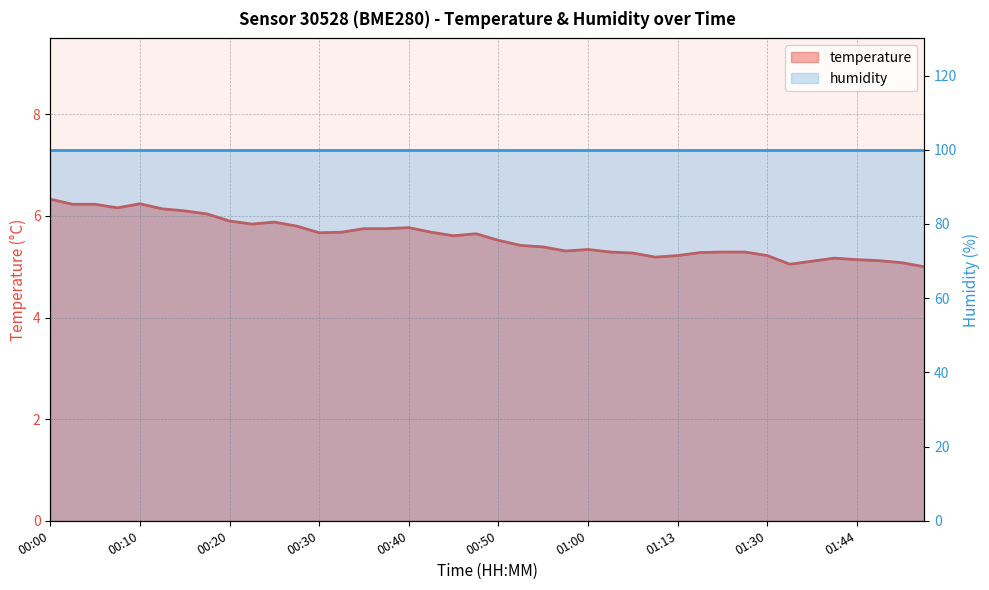

List the labels in order of value, smallest first.

01:51, 01:35, 01:49, 01:38, 01:46, 01:44, 01:41, 01:10, 01:13, 01:30, 01:05, 01:15, 01:02, 01:18, 01:21, 00:57, 01:00, 00:55, 00:52, 00:50, 00:45, 00:47, 00:30, 00:32, 00:42, 00:35, 00:37, 00:40, 00:28, 00:23, 00:25, 00:20, 00:17, 00:15, 00:13, 00:08, 00:03, 00:05, 00:10, 00:00